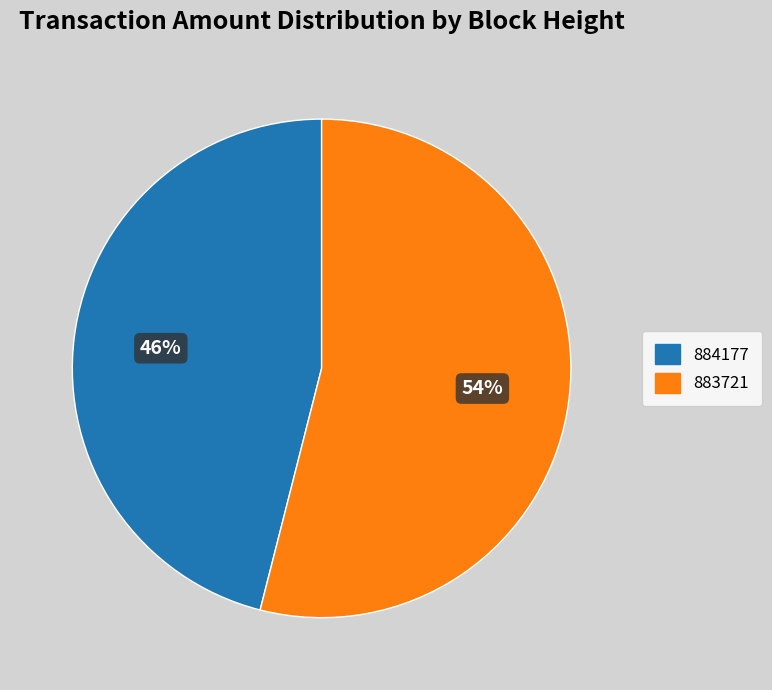

Which category has the biggest portion of the pie?

883721